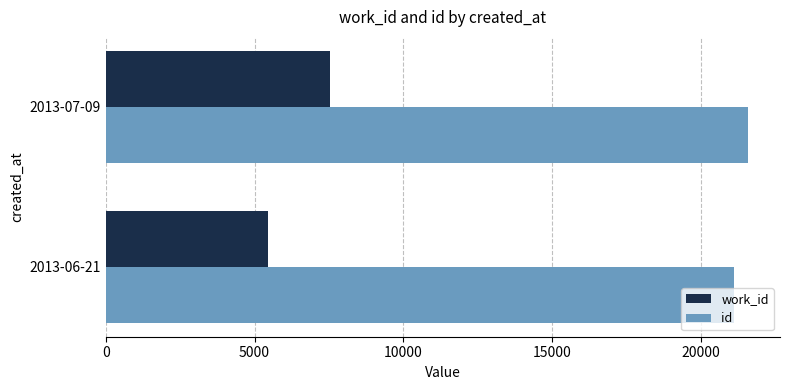

What value does the id series have at 2013-07-09?

21577